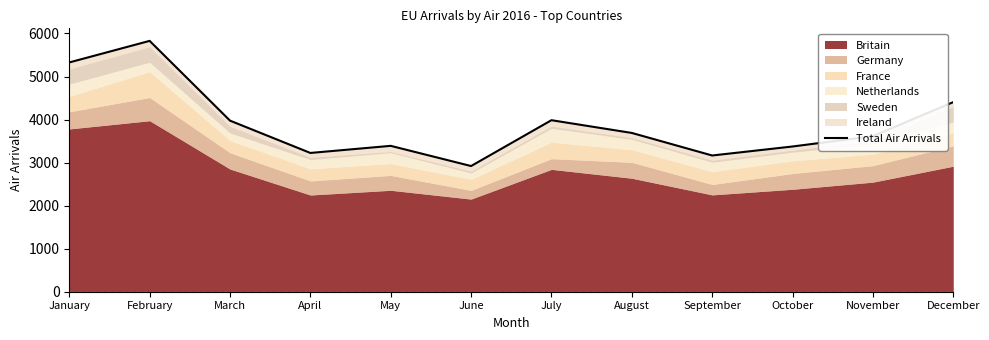

Count the number of categories in the chart.

12